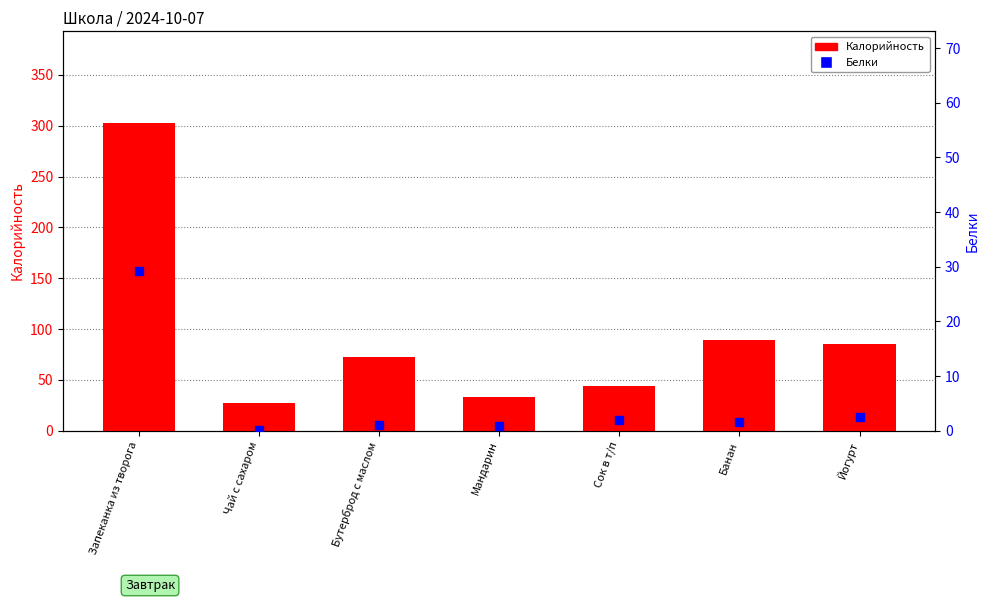

At which category is the sum across all series the highest?

Запеканка из творога